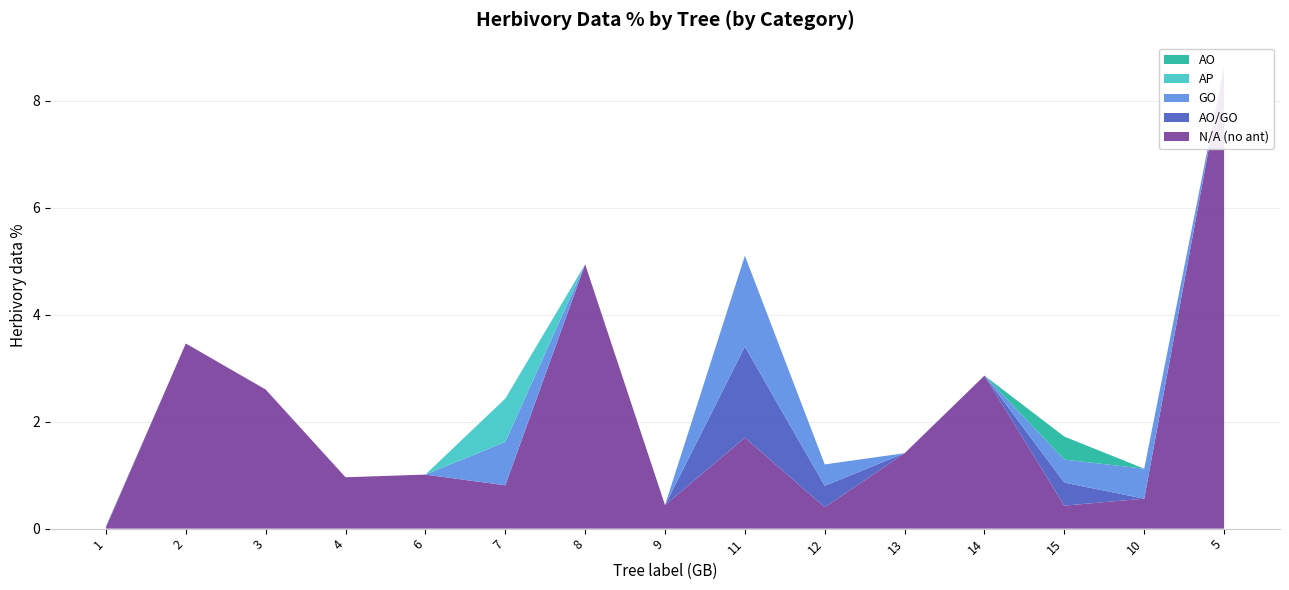

Reading right to left, extract all data points from this chart.

N/A (no ant): 5=8.7	10=0.6	15=0.4	14=2.9	13=1.4	12=0.4	11=1.7	9=0.4	8=4.9	7=0.8	6=1.0	4=1.0	3=2.6	2=3.5	1=0.0
AO/GO: 5=0.0	10=0.0	15=0.4	14=0.0	13=0.0	12=0.4	11=1.7	9=0.0	8=0.0	7=0.0	6=0.0	4=0.0	3=0.0	2=0.0	1=0.0
GO: 5=0.0	10=0.6	15=0.4	14=0.0	13=0.0	12=0.4	11=1.7	9=0.0	8=0.0	7=0.8	6=0.0	4=0.0	3=0.0	2=0.0	1=0.0
AP: 5=0.0	10=0.0	15=0.0	14=0.0	13=0.0	12=0.0	11=0.0	9=0.0	8=0.0	7=0.8	6=0.0	4=0.0	3=0.0	2=0.0	1=0.0
AO: 5=0.0	10=0.0	15=0.4	14=0.0	13=0.0	12=0.0	11=0.0	9=0.0	8=0.0	7=0.0	6=0.0	4=0.0	3=0.0	2=0.0	1=0.0